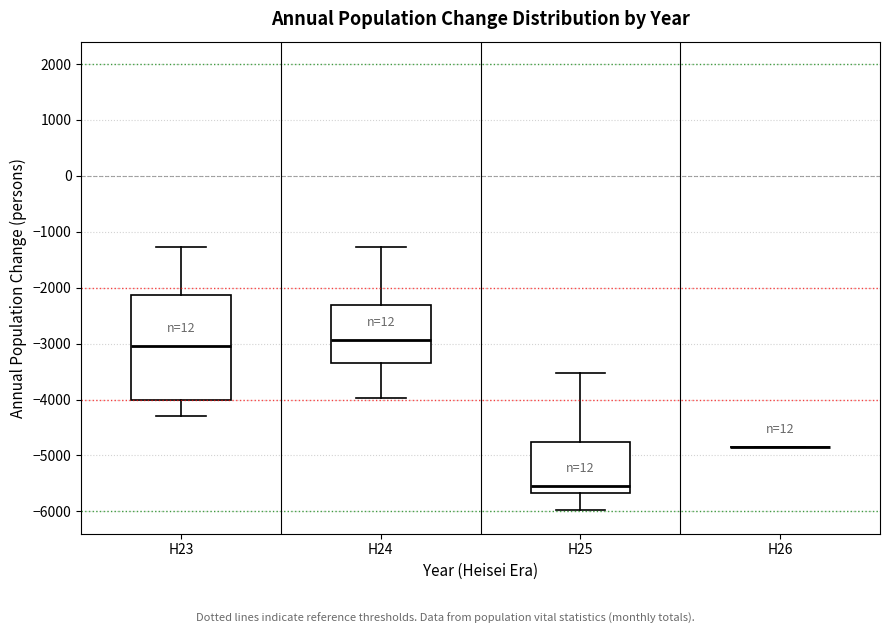

Reading left to right, transcribe this box plot: for each box, give where its median line is, the range the box spans, and where its two whiskers end, as read against the y-axis. The values are not printed on the chart, so give them approximately, as read against the axis.

H23: median -3000, box -4000 to -2100, whiskers -4300 to -1300
H24: median -2900, box -3300 to -2300, whiskers -4000 to -1300
H25: median -5500, box -5700 to -4800, whiskers -6000 to -3500
H26: box collapsed to a line at -4800, whiskers -4800 to -4800